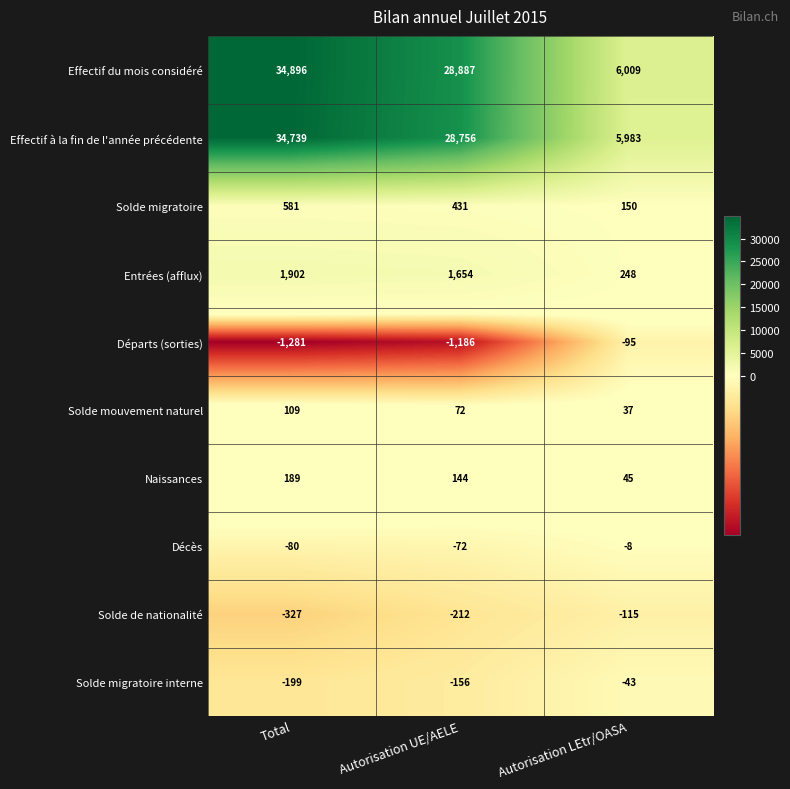

The Solde migratoire series shows 581 at Total. True or false?

True